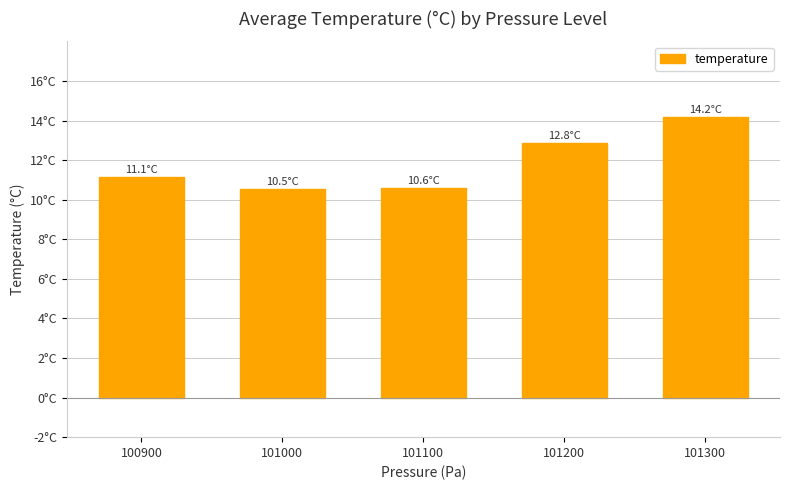

Are the bars horizontal?

No